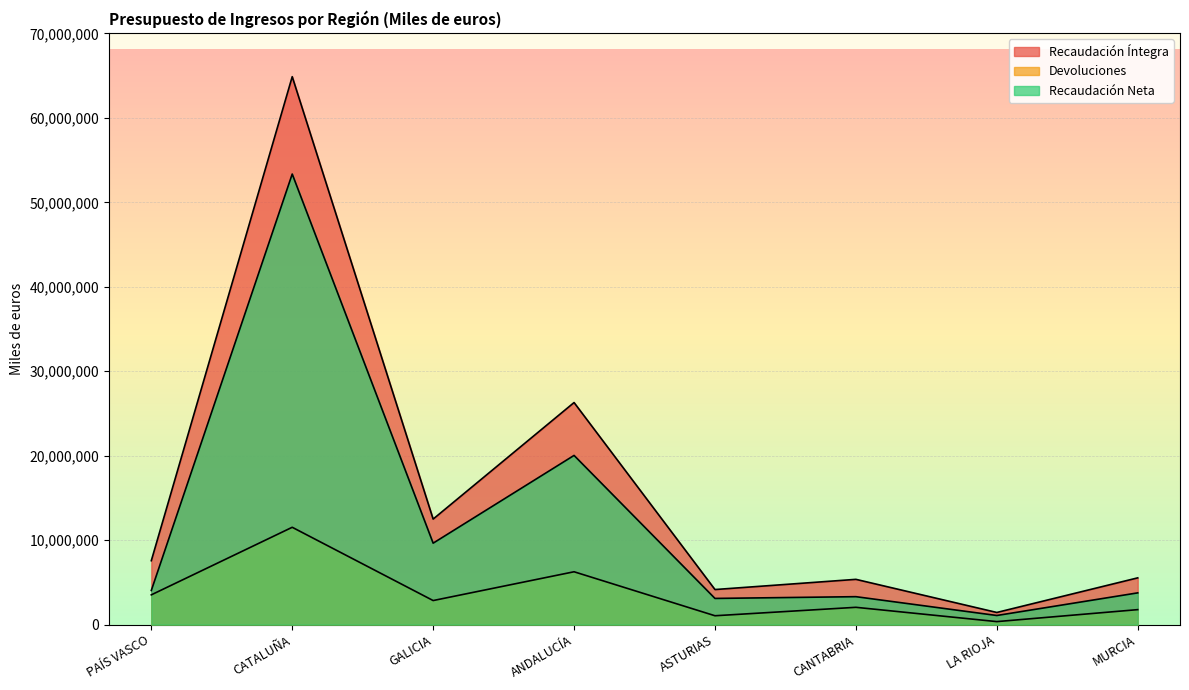

Between PAÍS VASCO and LA RIOJA, which is larger?

PAÍS VASCO